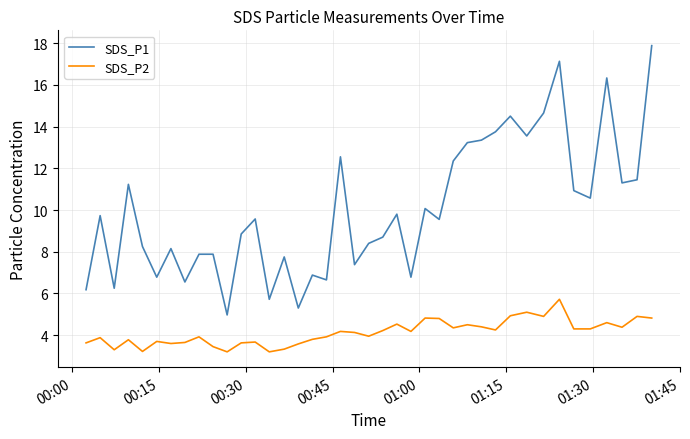

True or false: SDS_P2 and SDS_P1 cross at least once.

False